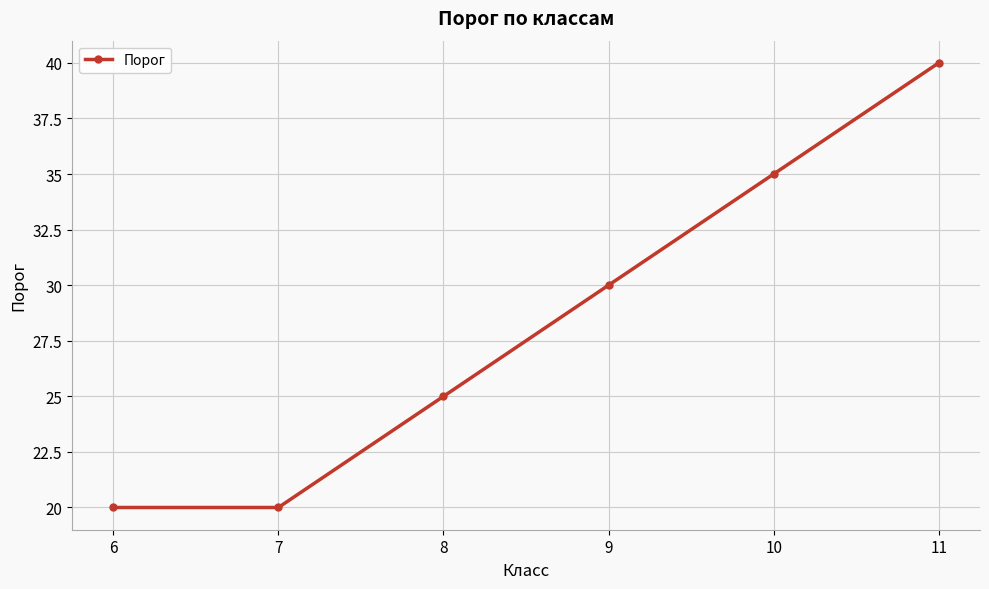

What is the change in value from 8 to 11?

+15